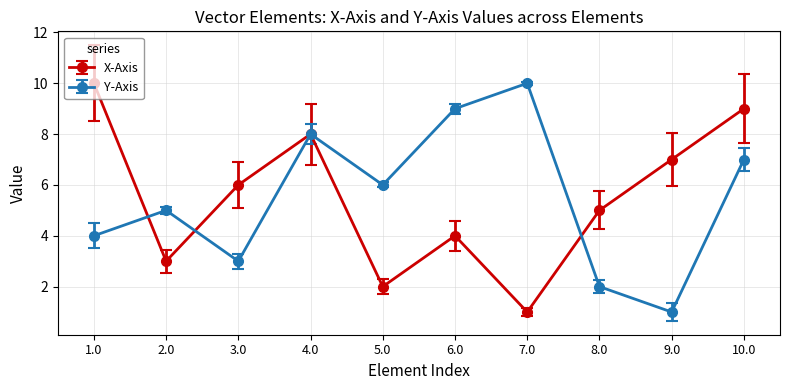

Which series changed the most between 2.0 and 8.0?

Y-Axis